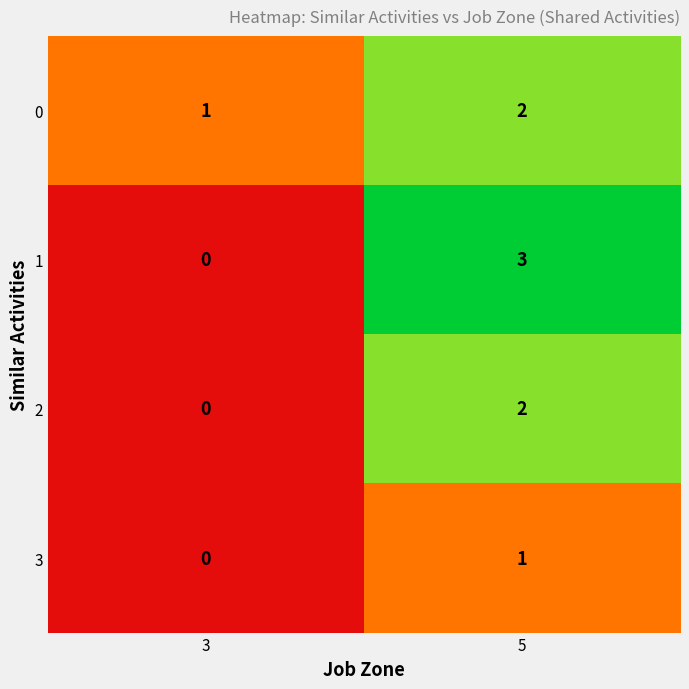

What is the sum of all 1 values?

3